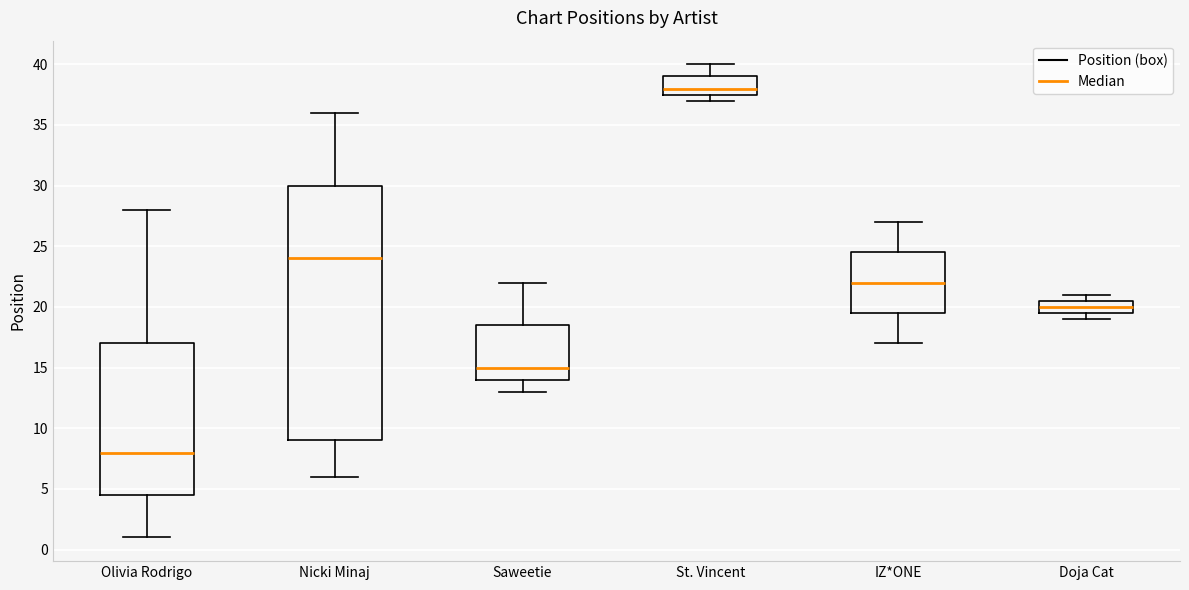

Which box's median line is the lowest?

Olivia Rodrigo